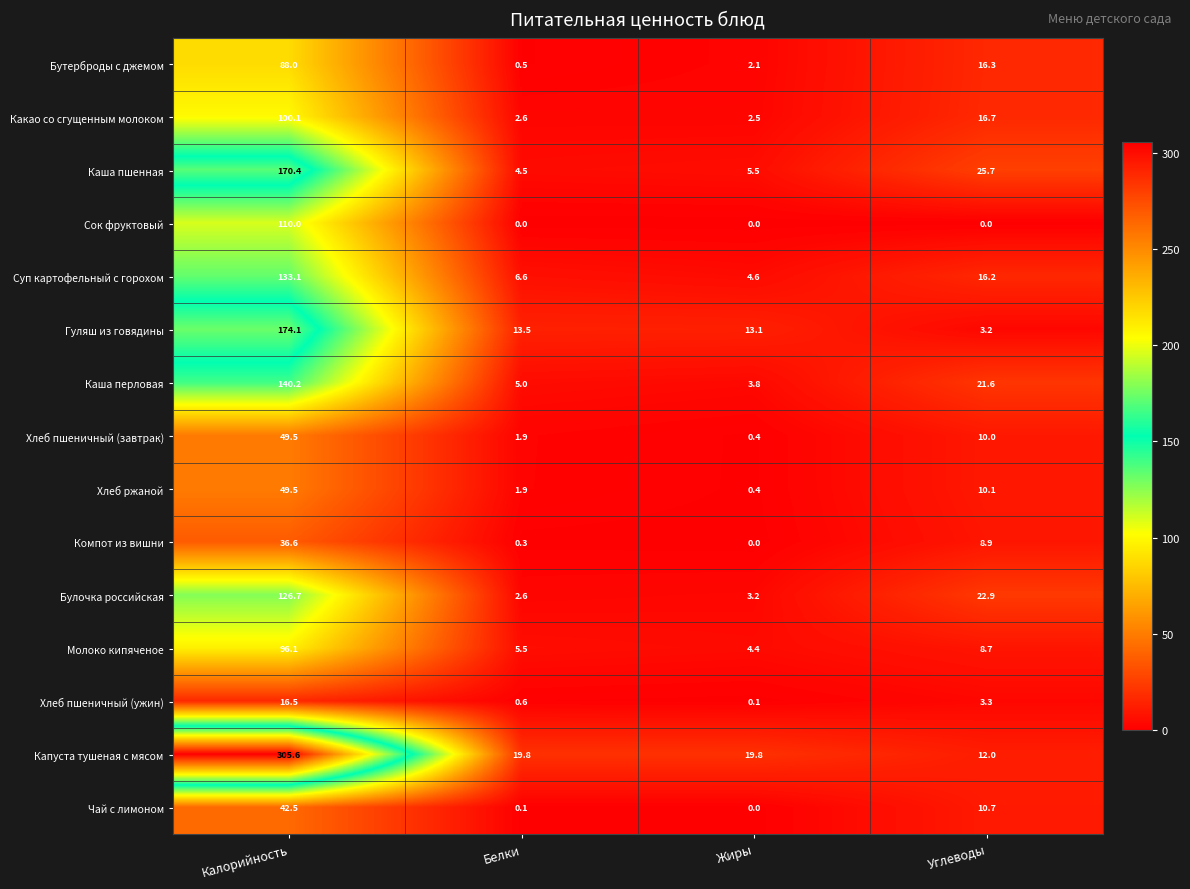

What is the sum of the Булочка российская values at Белки and Углеводы?

25.5